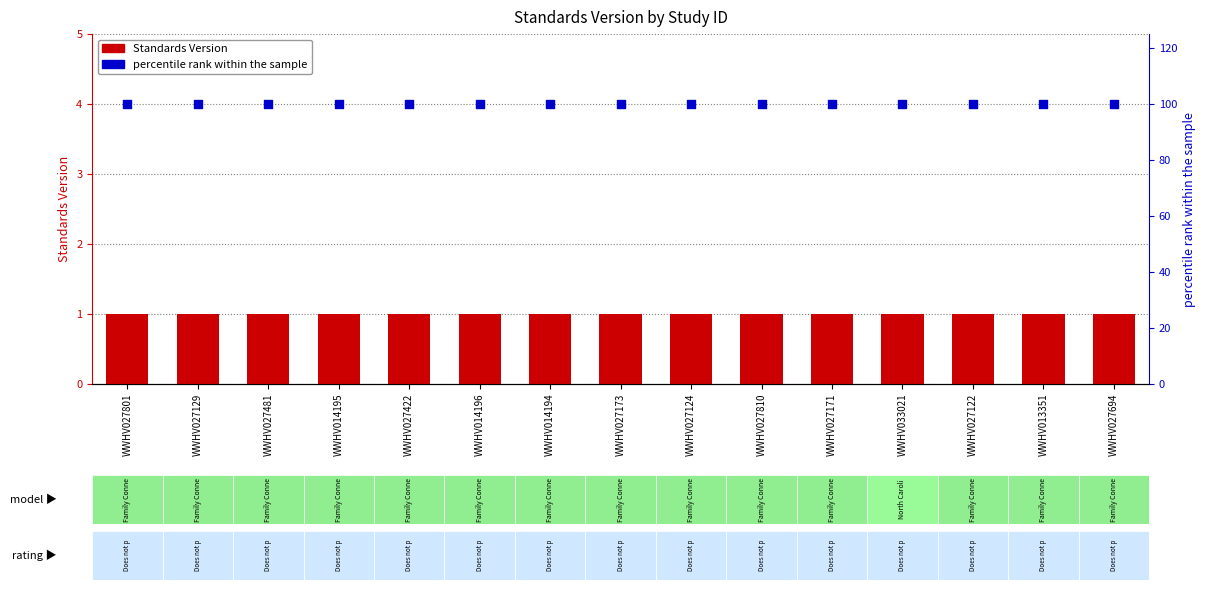

Which series has the largest total across all categories?

percentile rank within the sample